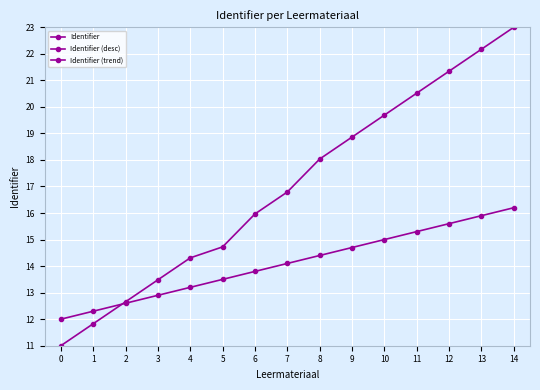

Is this an area chart (filled region under the line)?

No